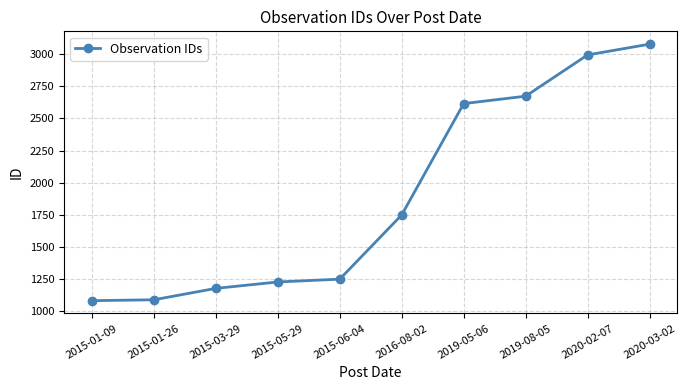

True or false: the data shows 1246 at 2015-06-04.

True